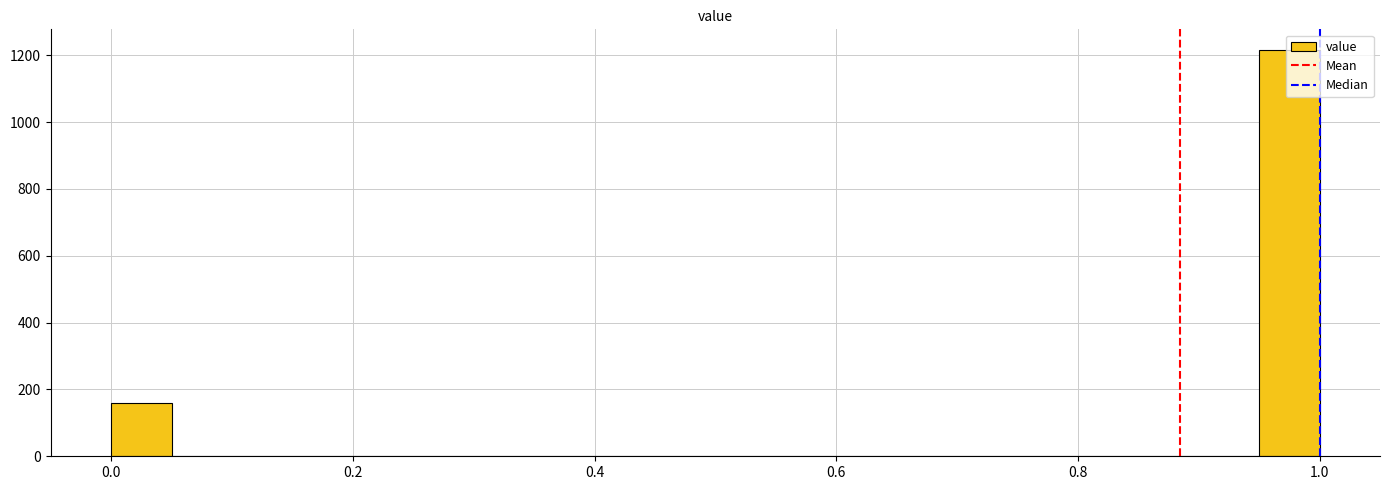

Read against the x-axis, roughly where is the centre of the tallest bar?

0.98